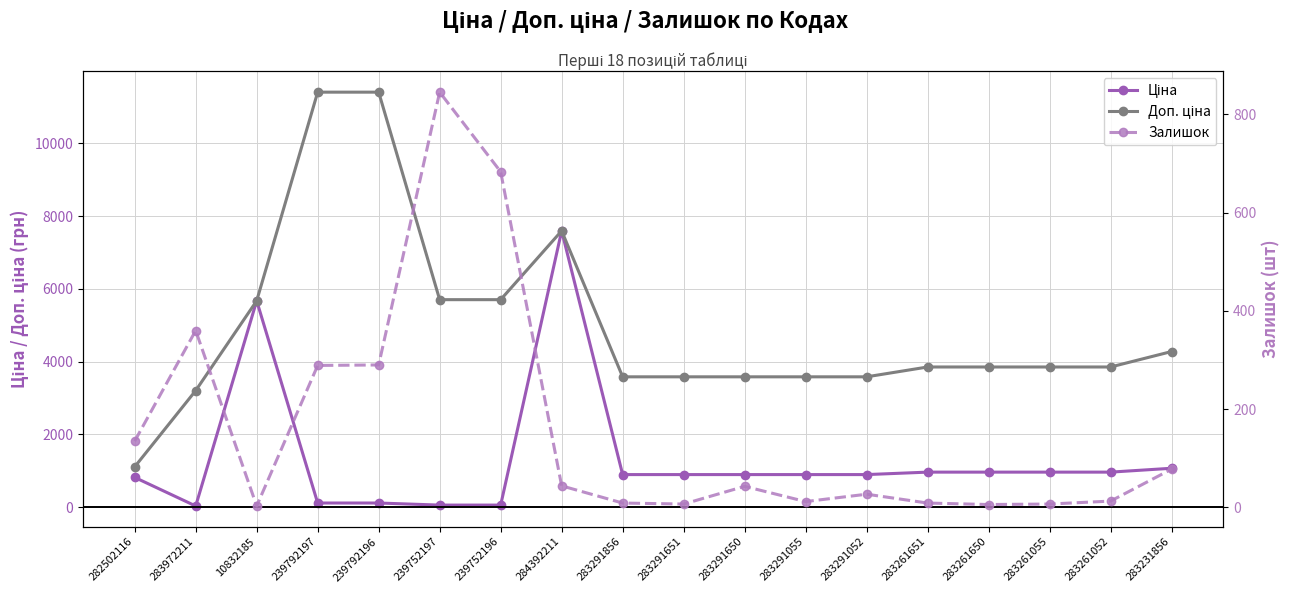

What is the value of the Доп. ціна point at the 6th from the left?

5705.0